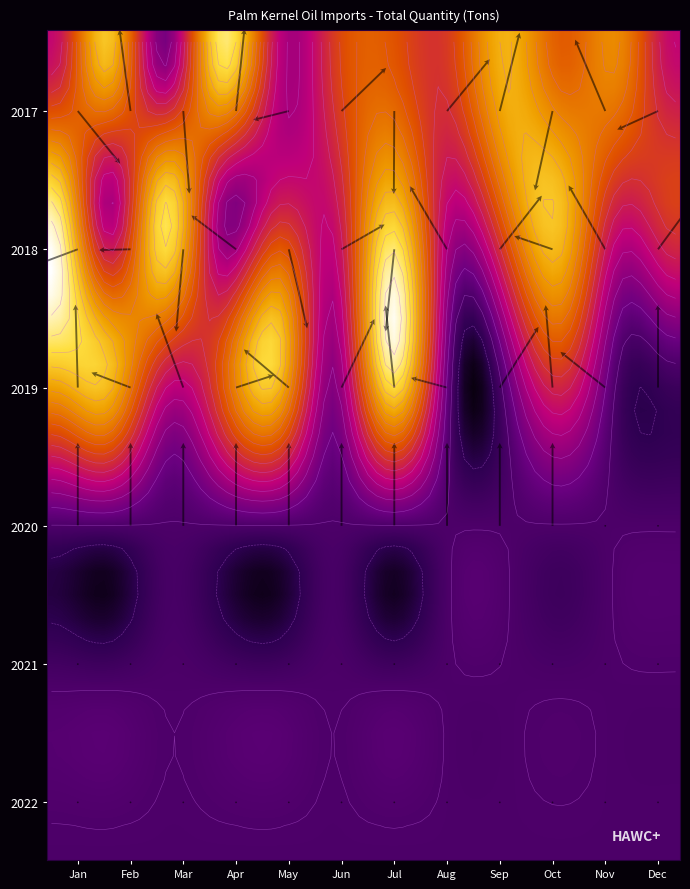

What is the total value across all series at Jan?

9743.9